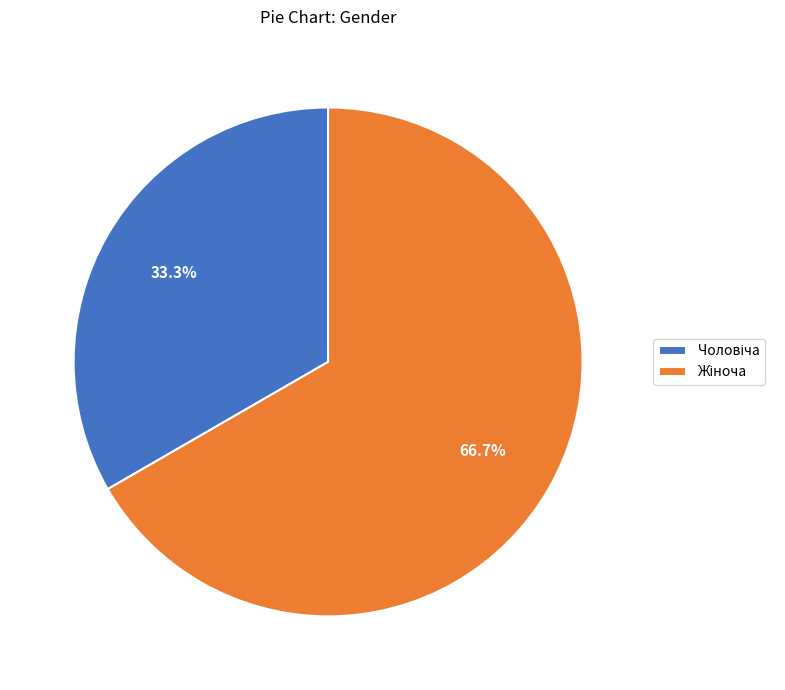

How many segments does this pie chart have?

2